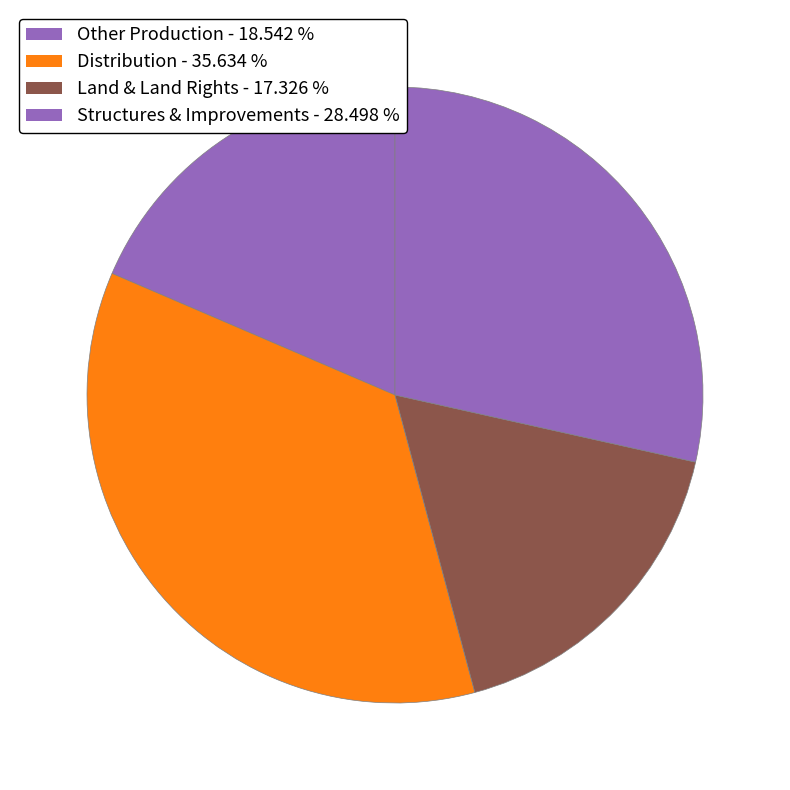

Count the number of slices in the pie.

4